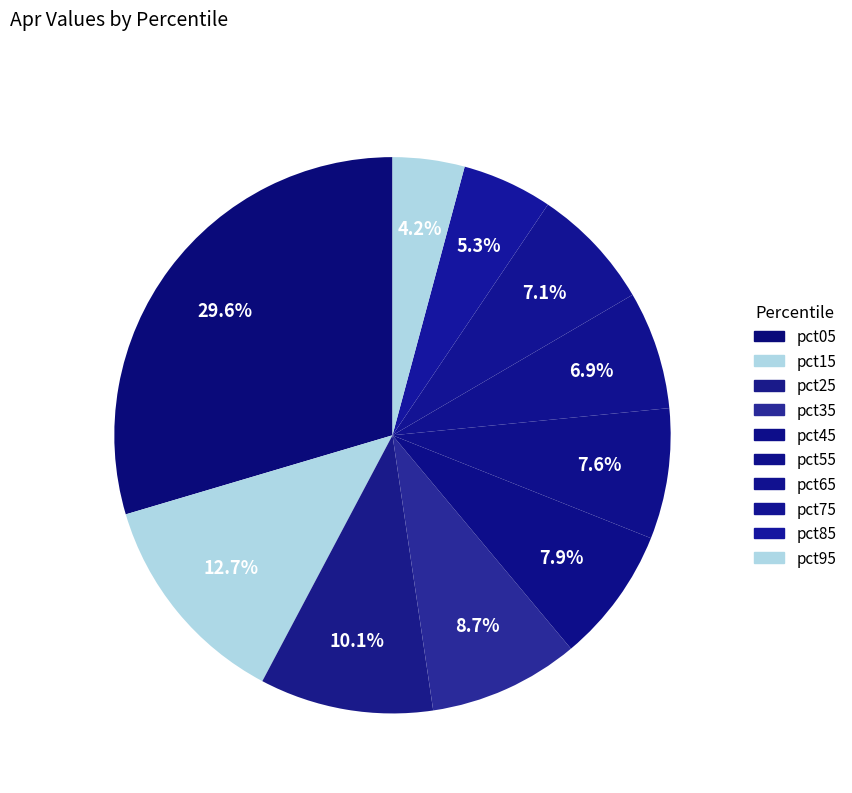

To the nearest percent, what is the difference between the pct35 and pct75 slice percentages?

2%